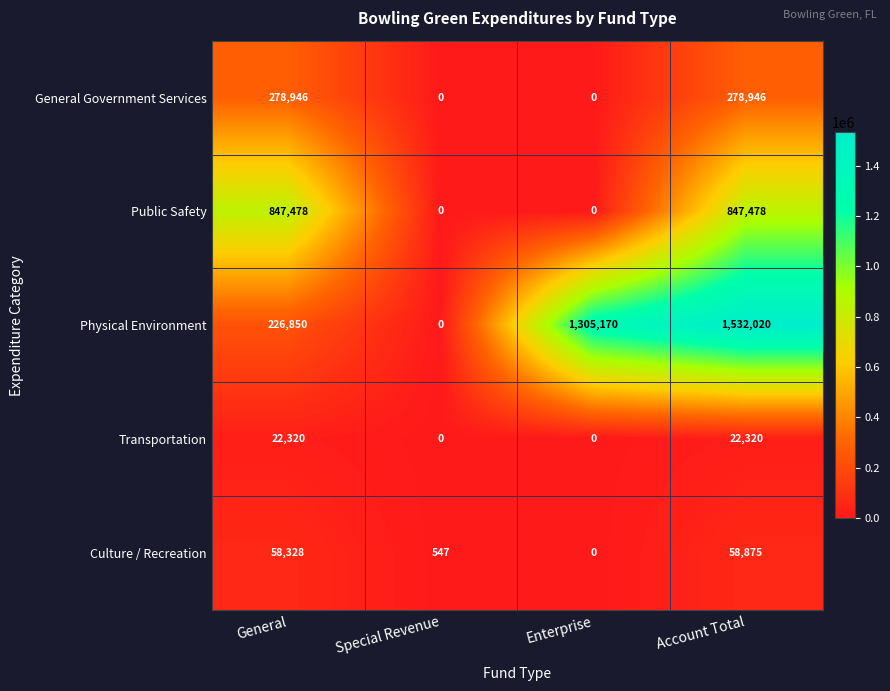

Which category has the highest value across all series?

Account Total